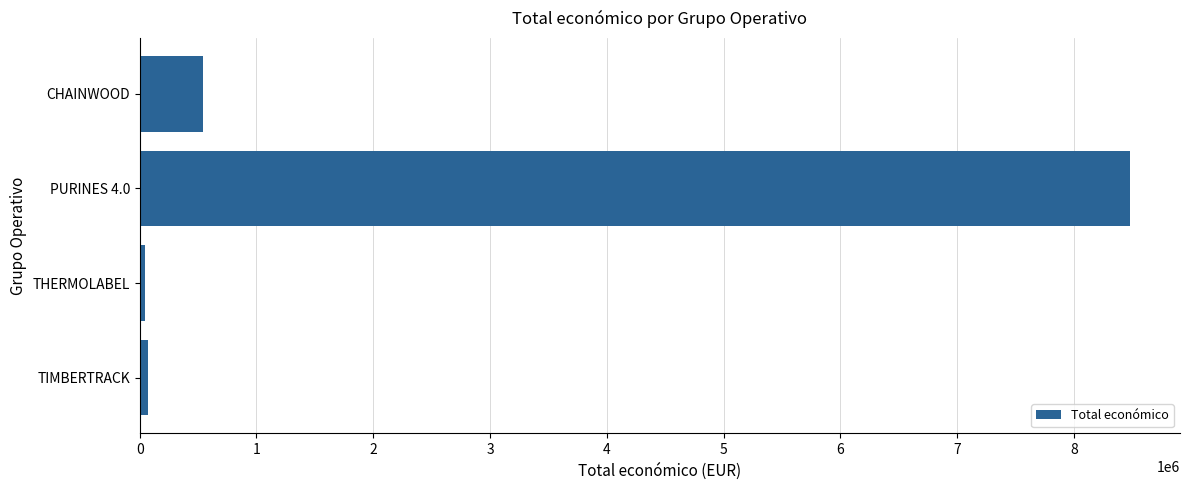

Is it true that the value at PURINES 4.0 is 12098206?

False